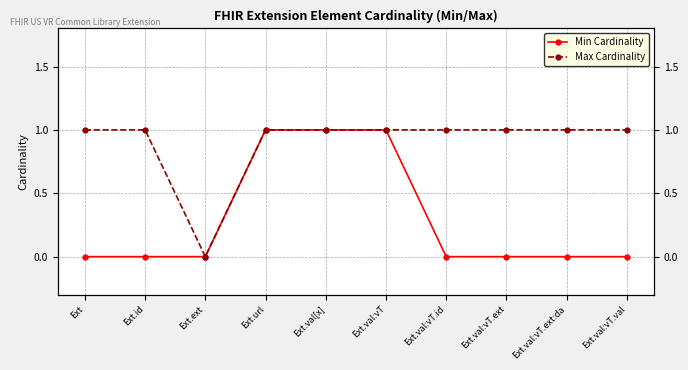

How many interior local valleys does the Max Cardinality series have?

1